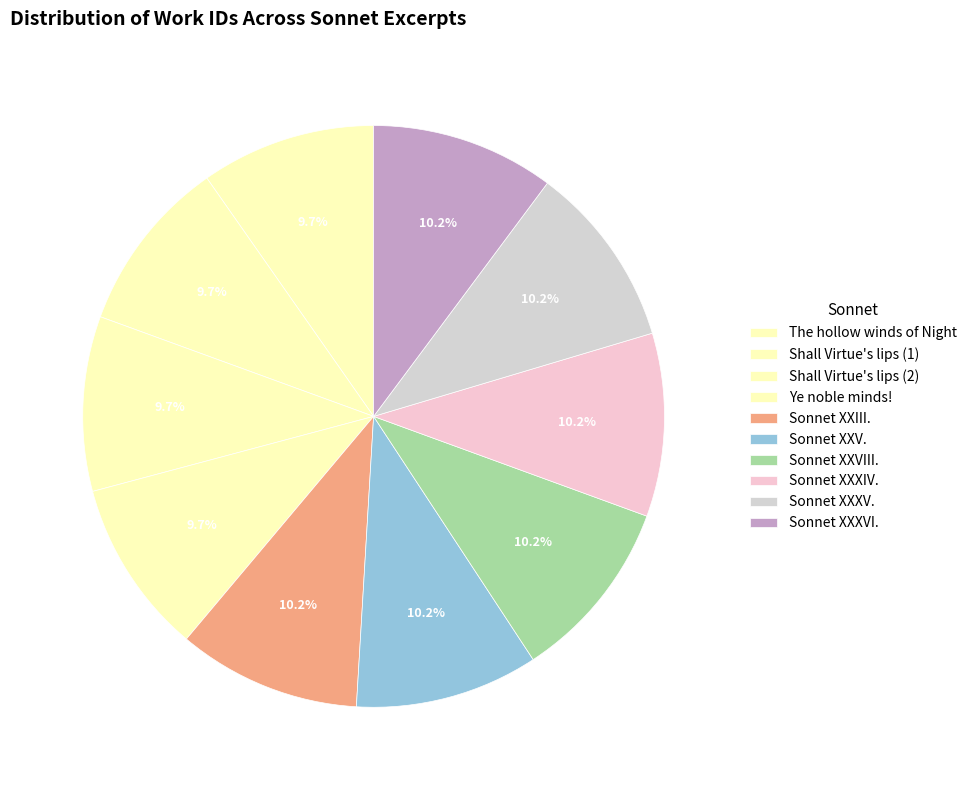

To the nearest percent, what percentage of the pie is Sonnet XXXVI.?

10%